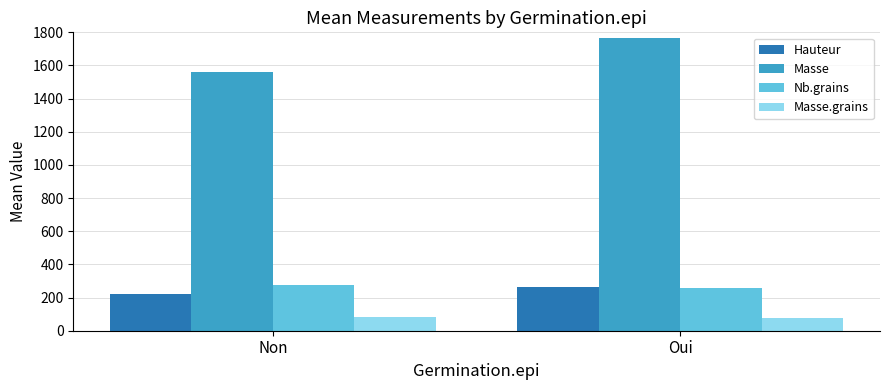

Is it true that Masse equals 476.3 at Oui?

False